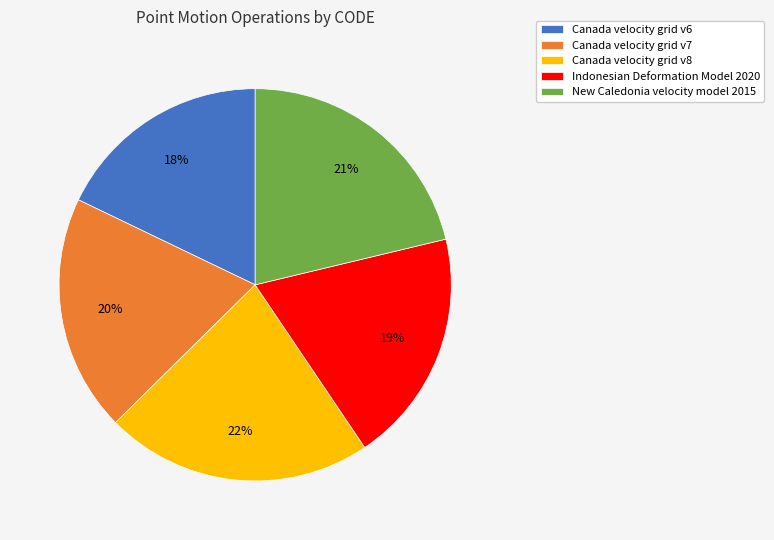

Does Indonesian Deformation Model 2020 account for over 50% of the chart?

No